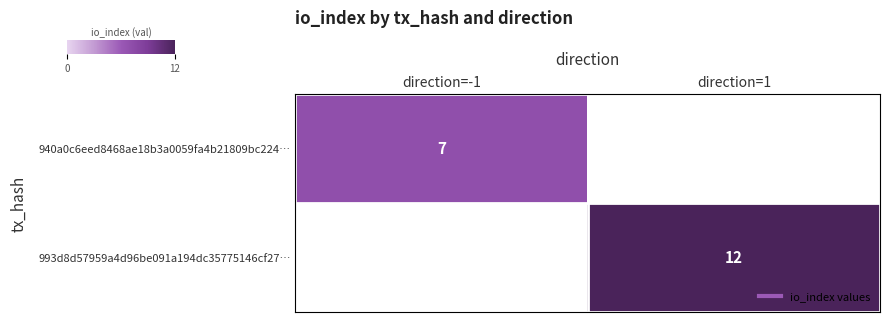

List the series in order of their overall mean, lowest first.

940a0c6eed8468ae18b3a0059fa4b21809bc224…, 993d8d57959a4d96be091a194dc35775146cf27…